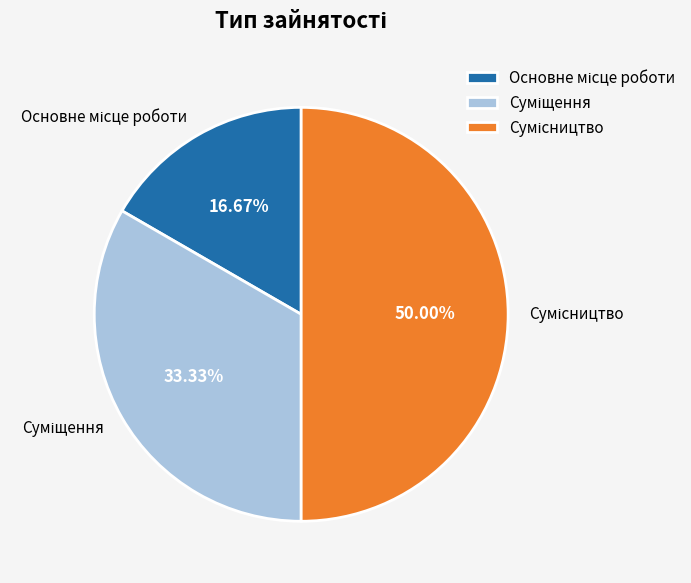

The Суміщення slice represents 20% of the pie. True or false?

False